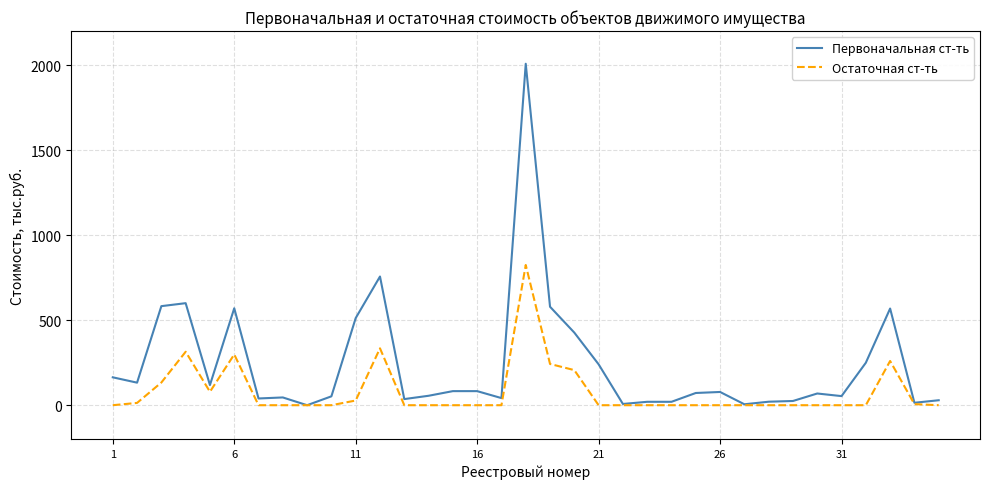

Rank the series by their average value, from highest to lowest.

Первоначальная ст-ть, Остаточная ст-ть